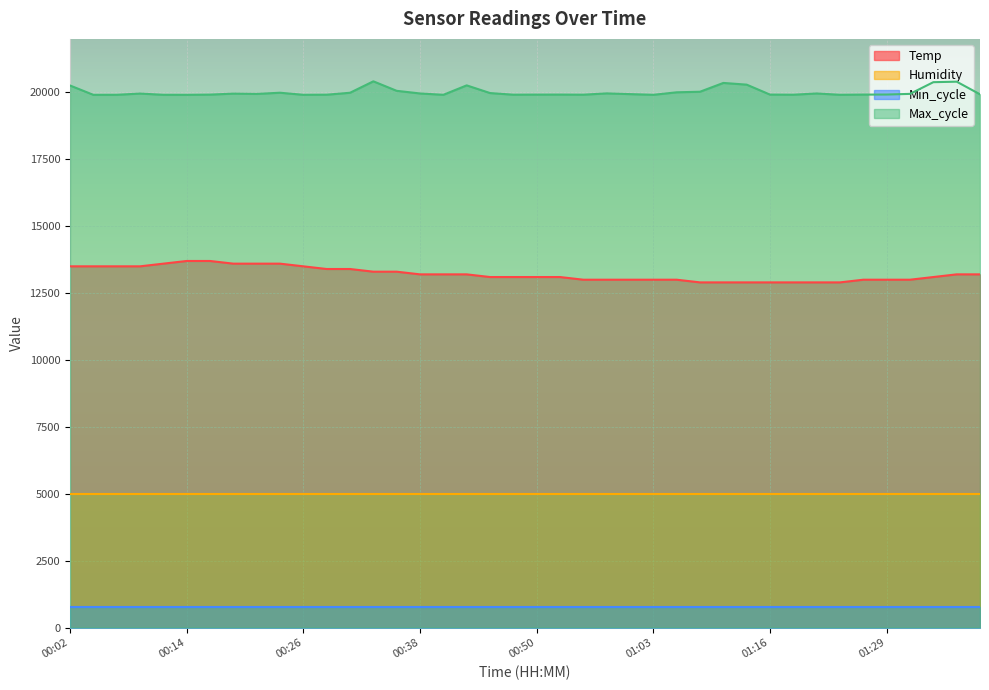

Which series has the largest total across all categories?

Max_cycle